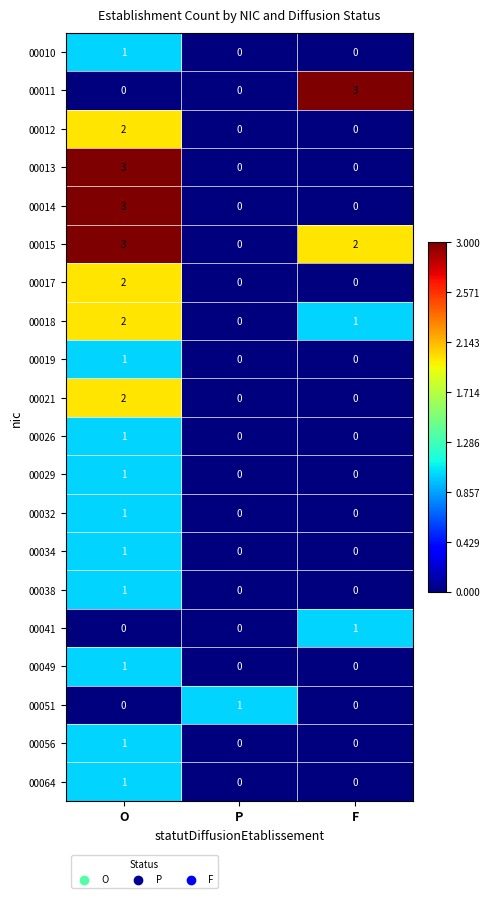

The 00017 series shows 1 at F. True or false?

False